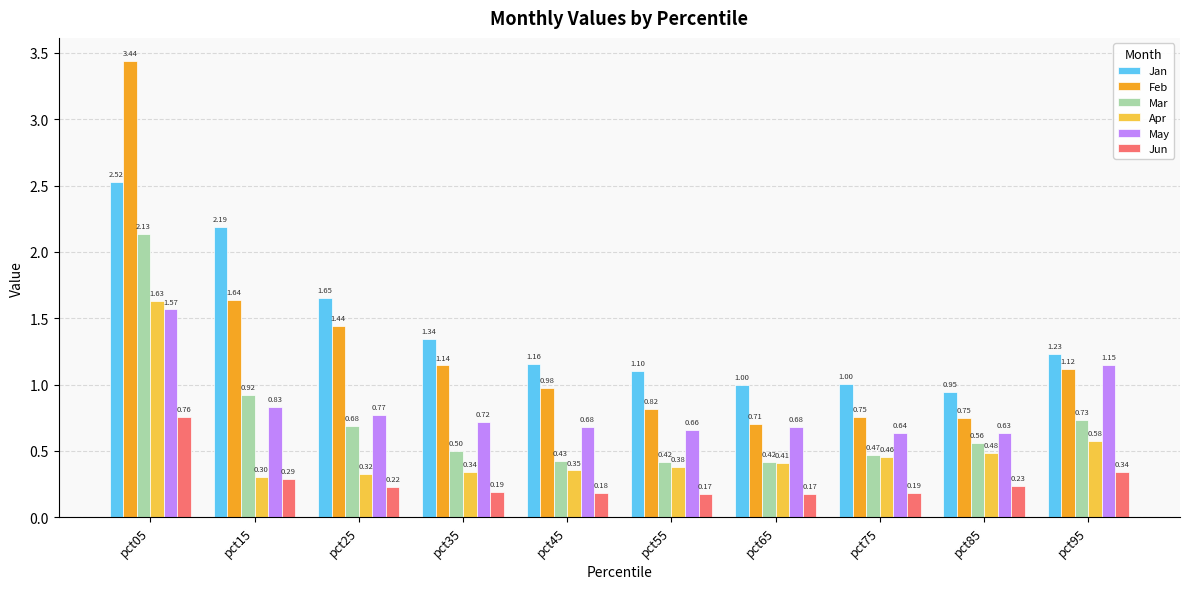

Which series changed the most between pct85 and pct95?

May